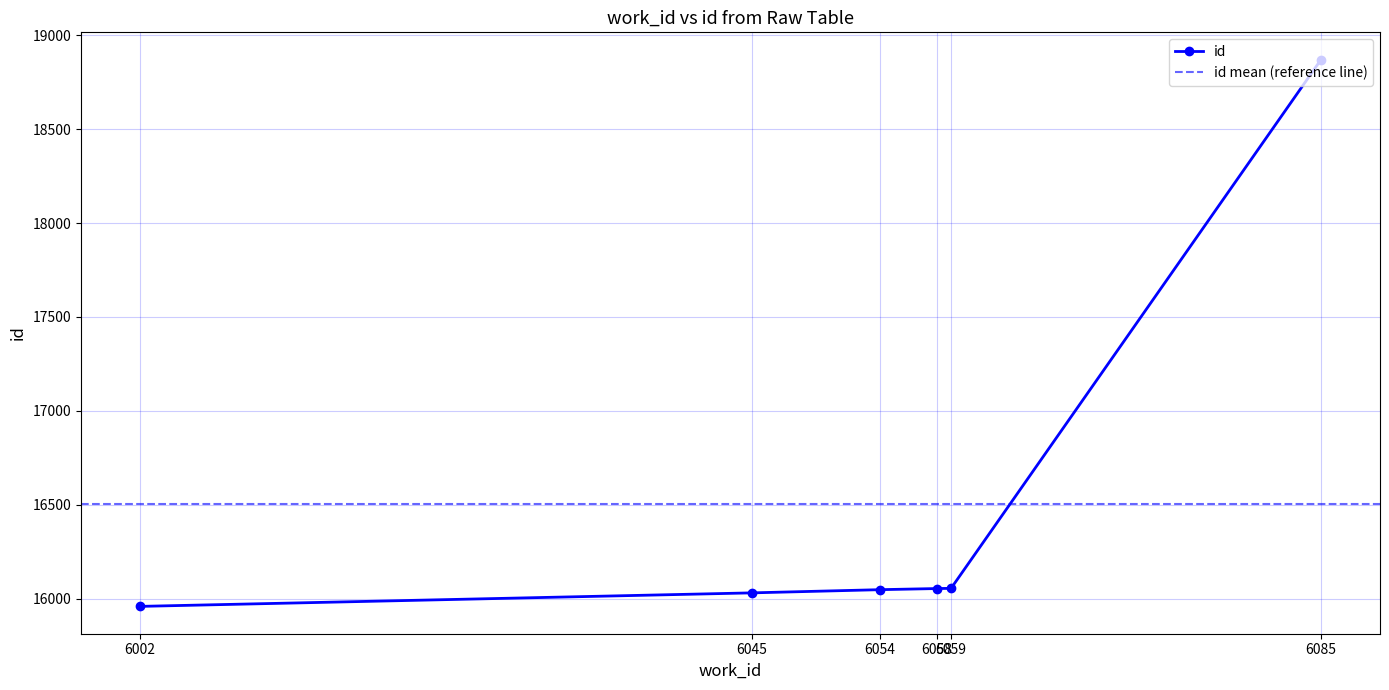

At which label is the value closest to 17414?

6059